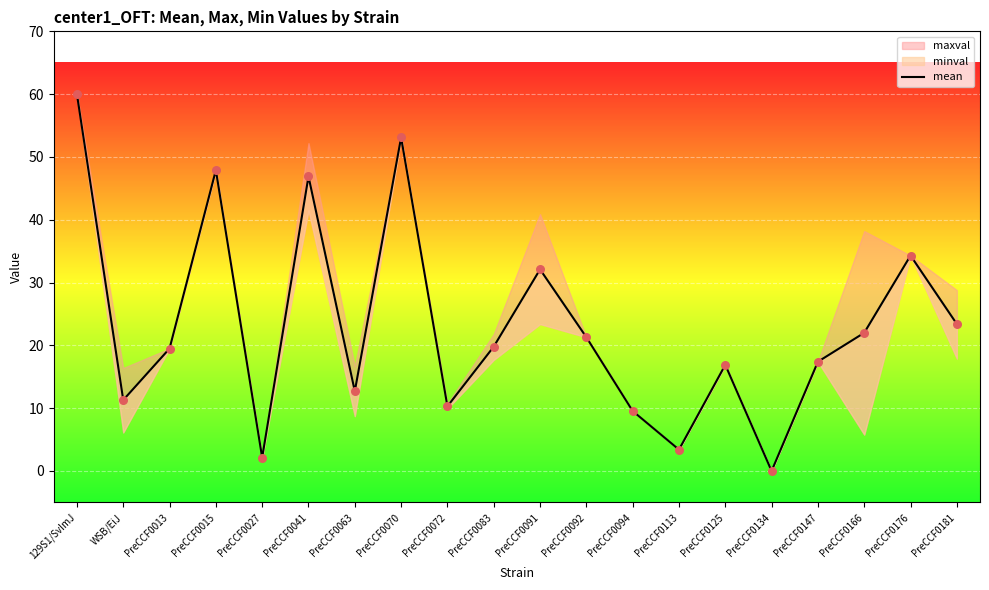

Which has a higher value, PreCCF0027 or 129S1/SvImJ?

129S1/SvImJ